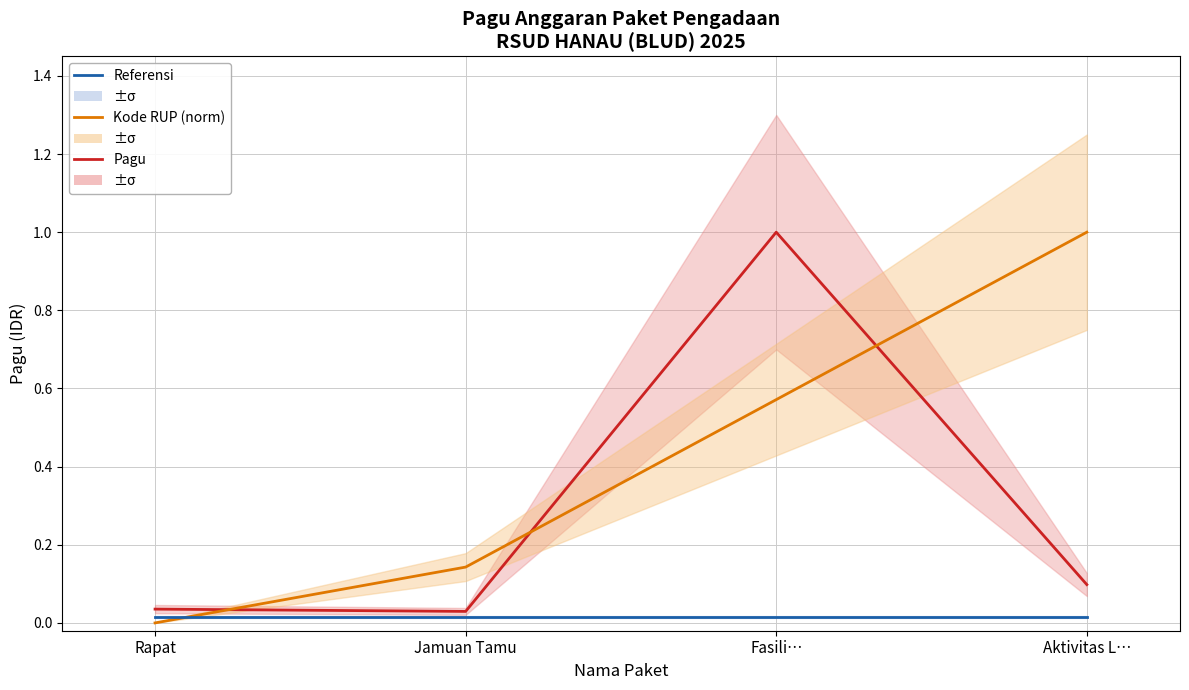

The Kode RUP (norm) series shows 0.6 at Fasili…. True or false?

True